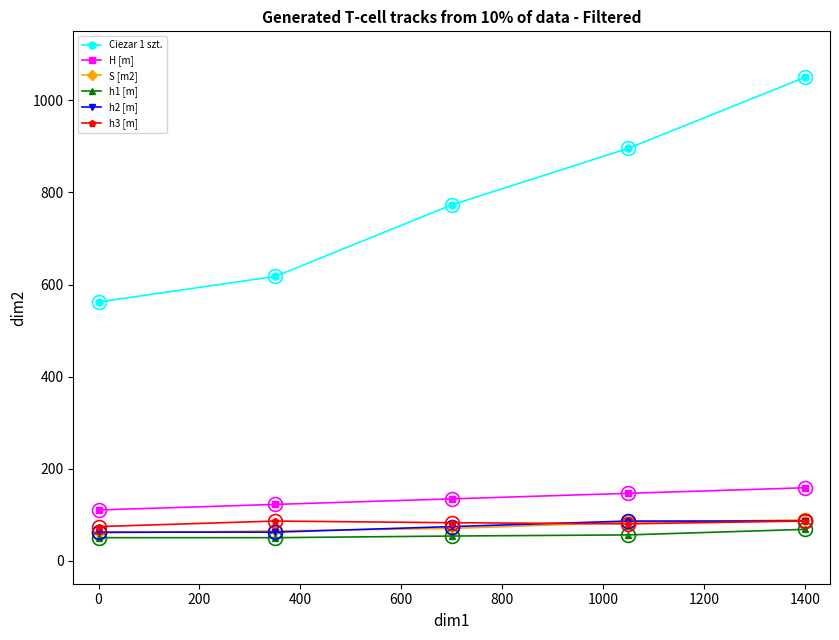

Which series has the largest total across all categories?

Ciezar 1 szt.